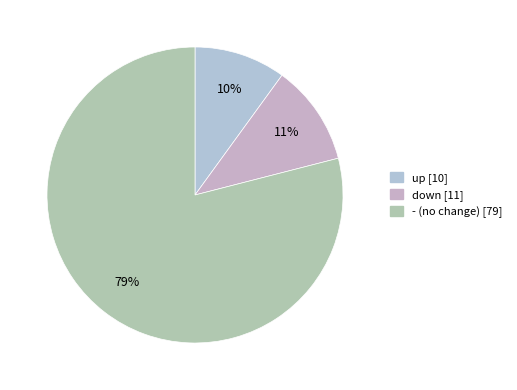

To the nearest percent, what is the combined percentage of up and down?

21%